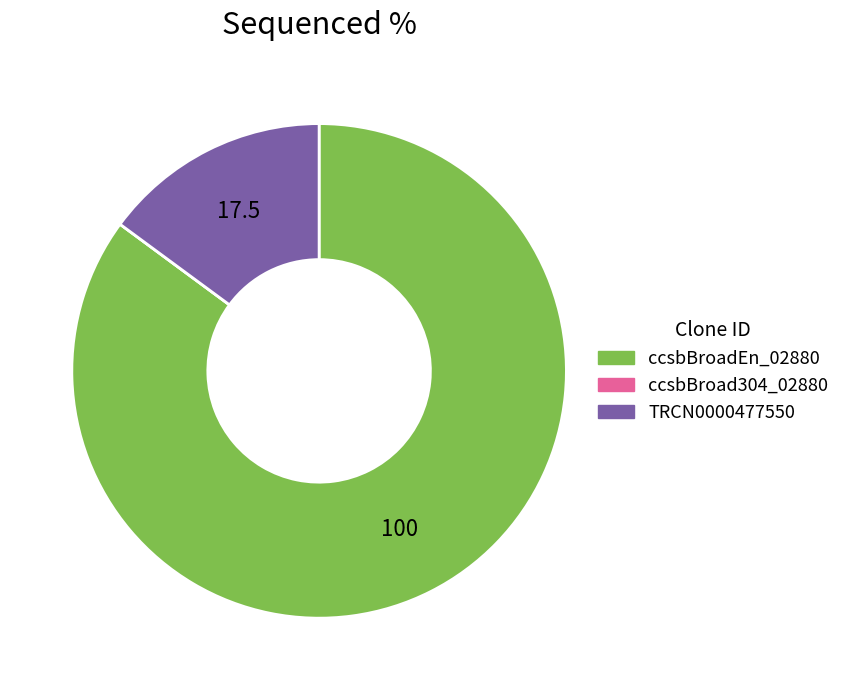

The TRCN0000477550 slice represents 15% of the pie. True or false?

True